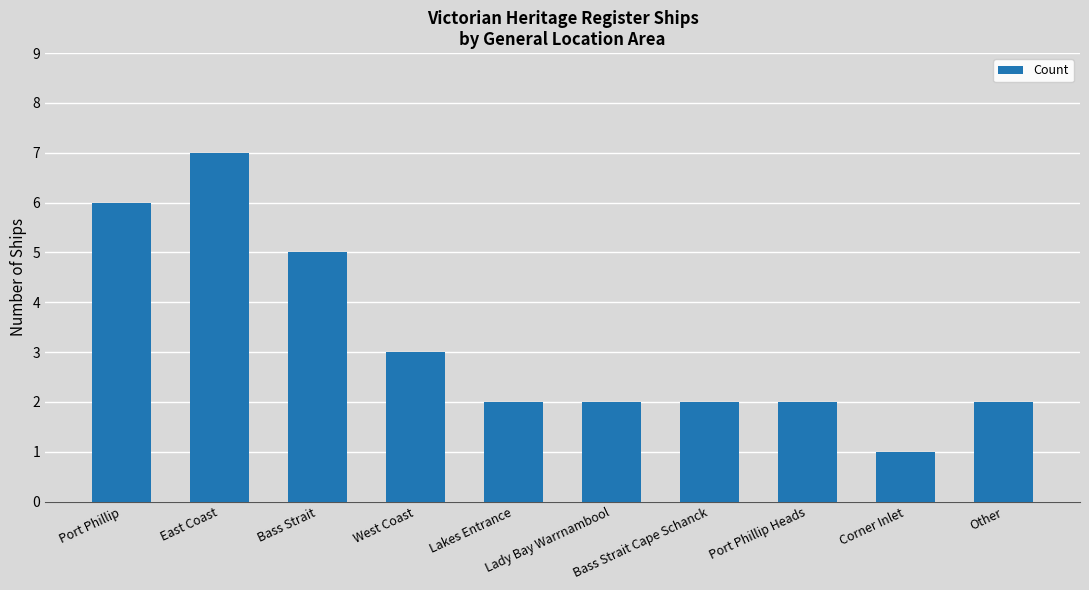

What is the label of the 9th bar from the right?

East Coast